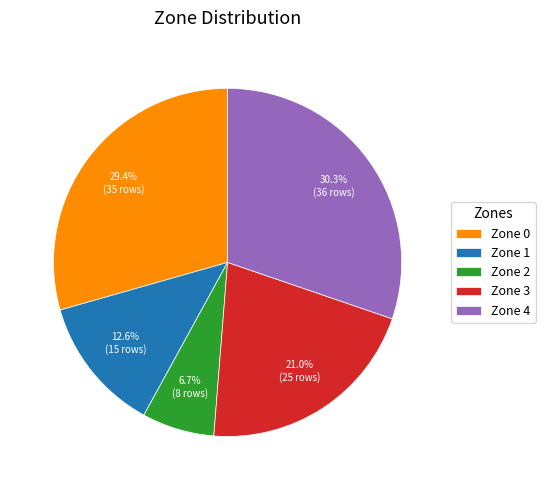

To the nearest percent, what portion does Zone 2 represent?

7%